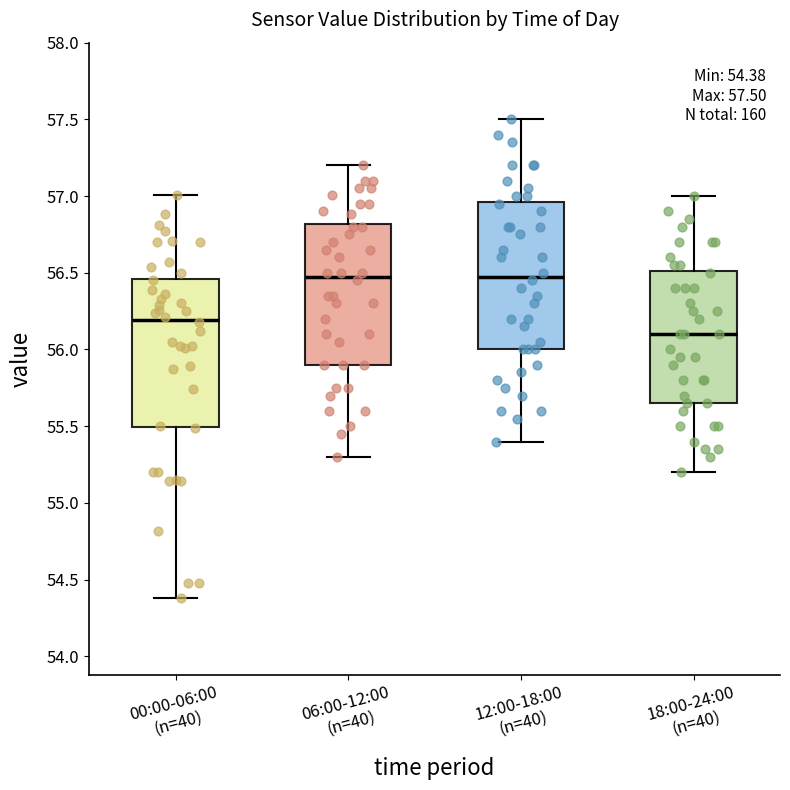

Which box has the lowest median line?

18:00-24:00 (n=40)